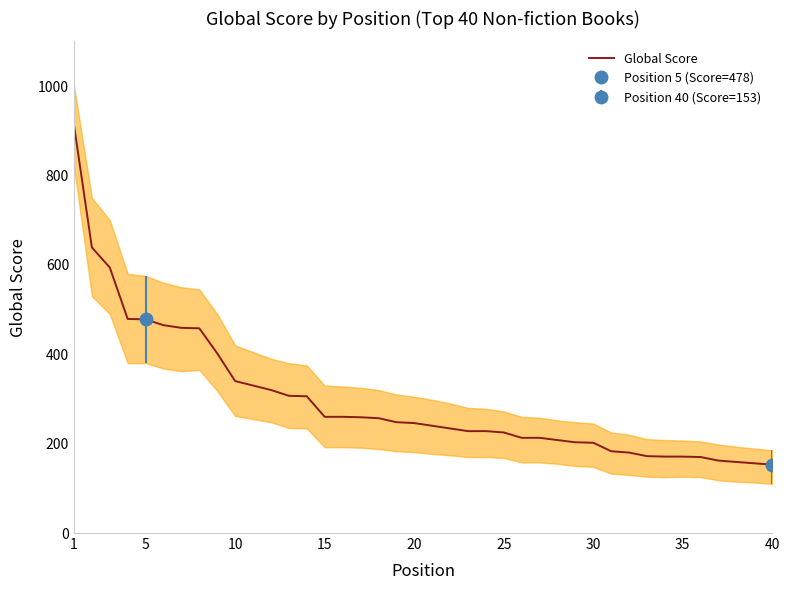

Reading left to right, what are all the values shown in this chart?

913	639	594	479	478	465	459	458	402	340	330	320	307	306	260	260	259	257	248	246	240	234	228	228	225	213	213	208	203	202	183	180	172	171	171	170	162	159	156	153